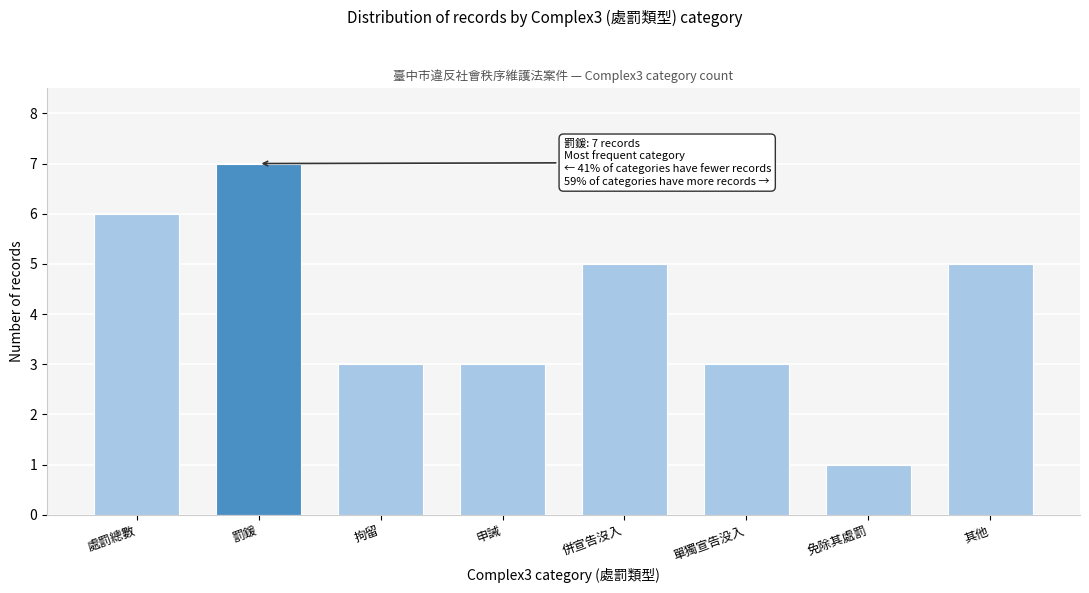

Reading left to right, what are all the values shown in this chart?

6	7	3	3	5	3	1	5